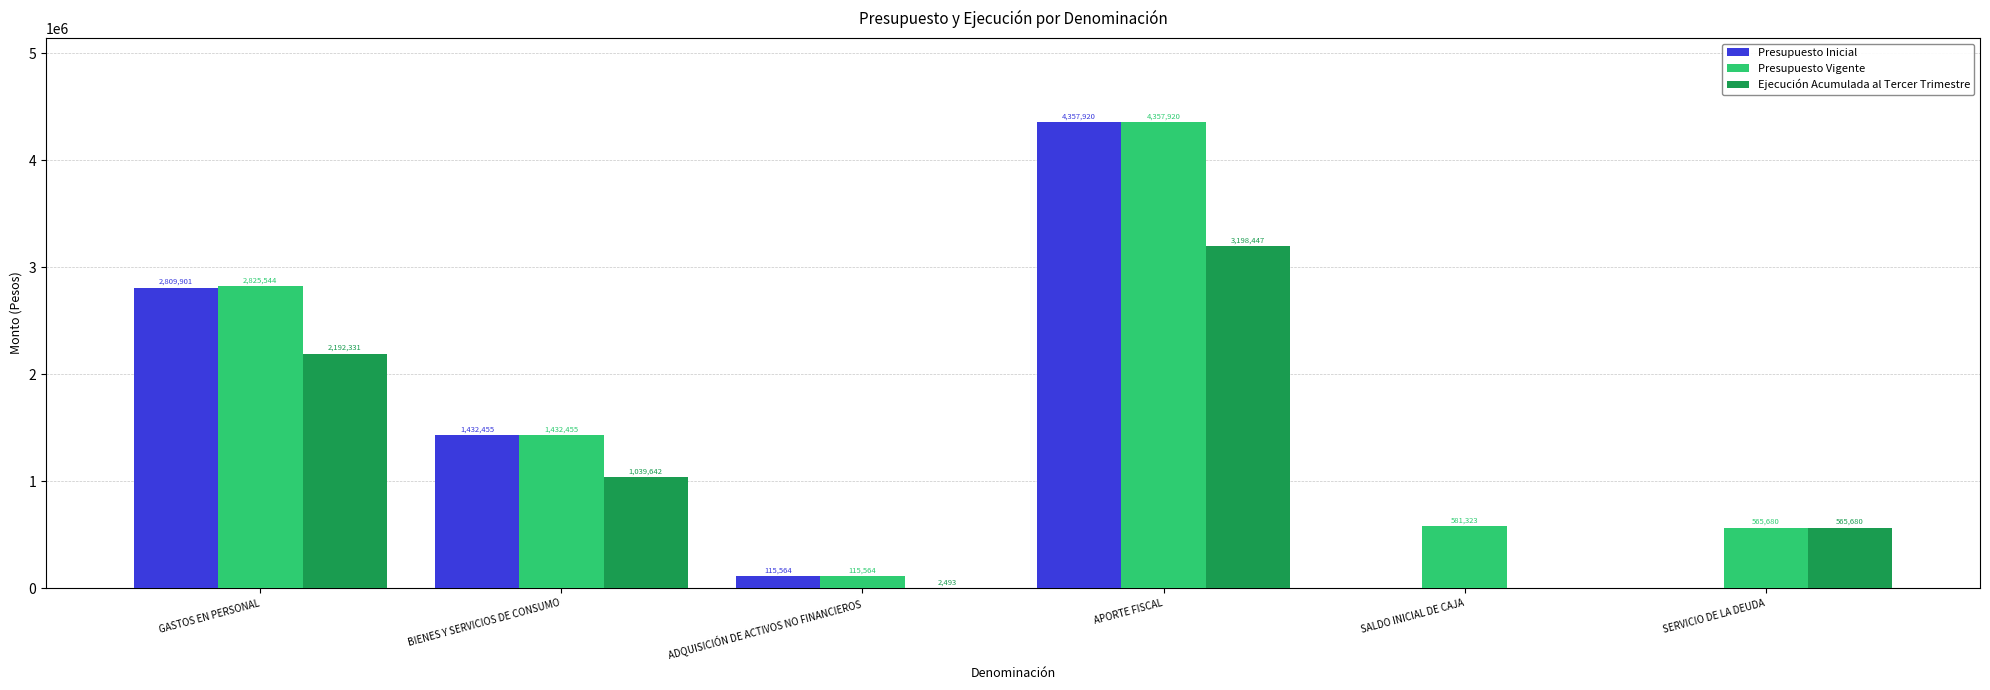

Is it true that Presupuesto Vigente equals 115564 at ADQUISICIÓN DE ACTIVOS NO FINANCIEROS?

True